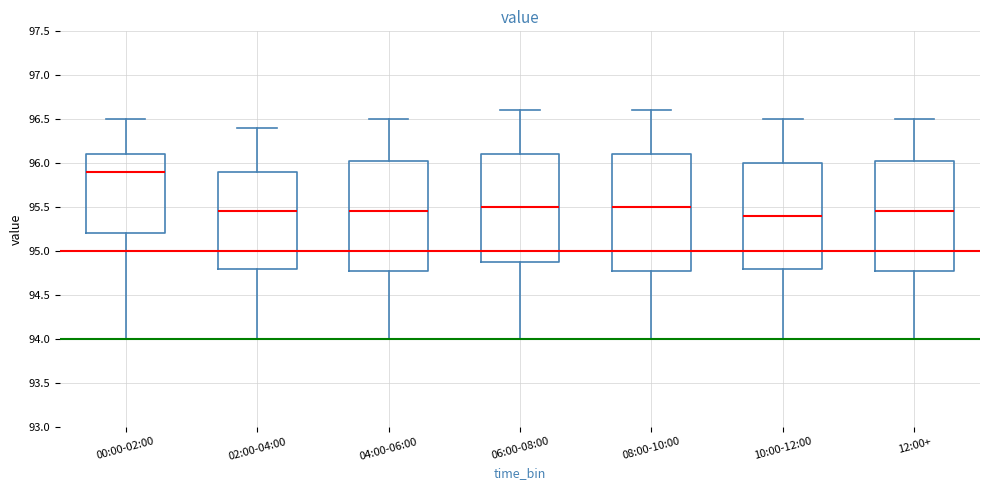

Reading left to right, read every box against the y-axis: the position of its median line, the range the box covers, and the ends of its whiskers. The values are not printed on the chart, so give them approximately, as read against the axis.

00:00-02:00: median 95.90, box 95.20 to 96.10, whiskers 94.00 to 96.50
02:00-04:00: median 95.45, box 94.80 to 95.90, whiskers 94.00 to 96.40
04:00-06:00: median 95.45, box 94.80 to 96.05, whiskers 94.00 to 96.50
06:00-08:00: median 95.50, box 94.90 to 96.10, whiskers 94.00 to 96.60
08:00-10:00: median 95.50, box 94.80 to 96.10, whiskers 94.00 to 96.60
10:00-12:00: median 95.40, box 94.80 to 96.00, whiskers 94.00 to 96.50
12:00+: median 95.45, box 94.80 to 96.05, whiskers 94.00 to 96.50